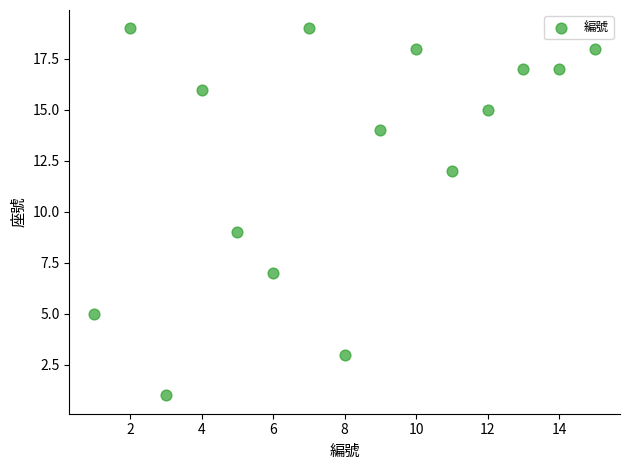

What Y value in the scatter plot is closest to 10?

9